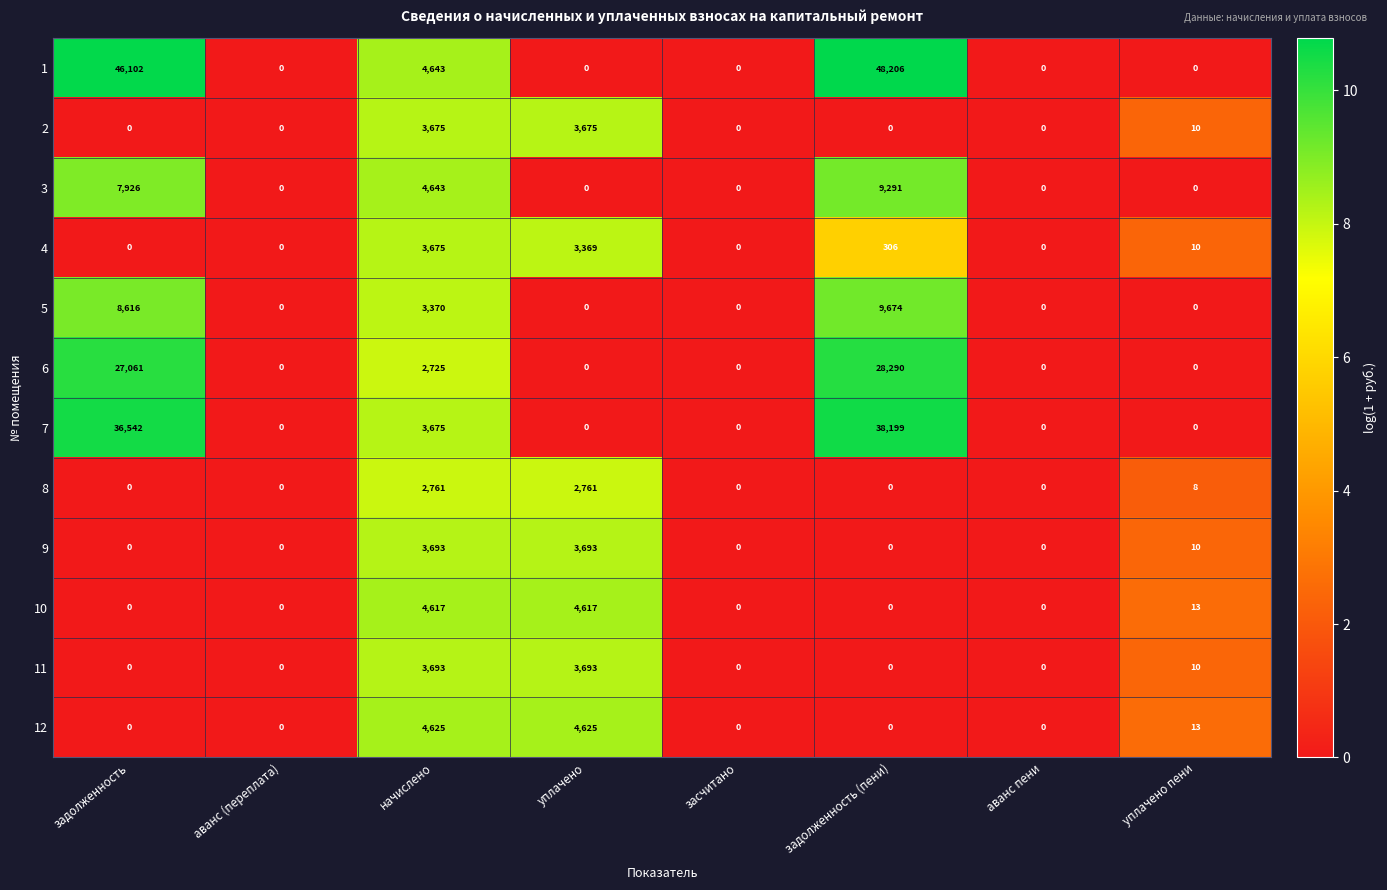

Which category has the highest value in the 7 series?

задолженность (пени)